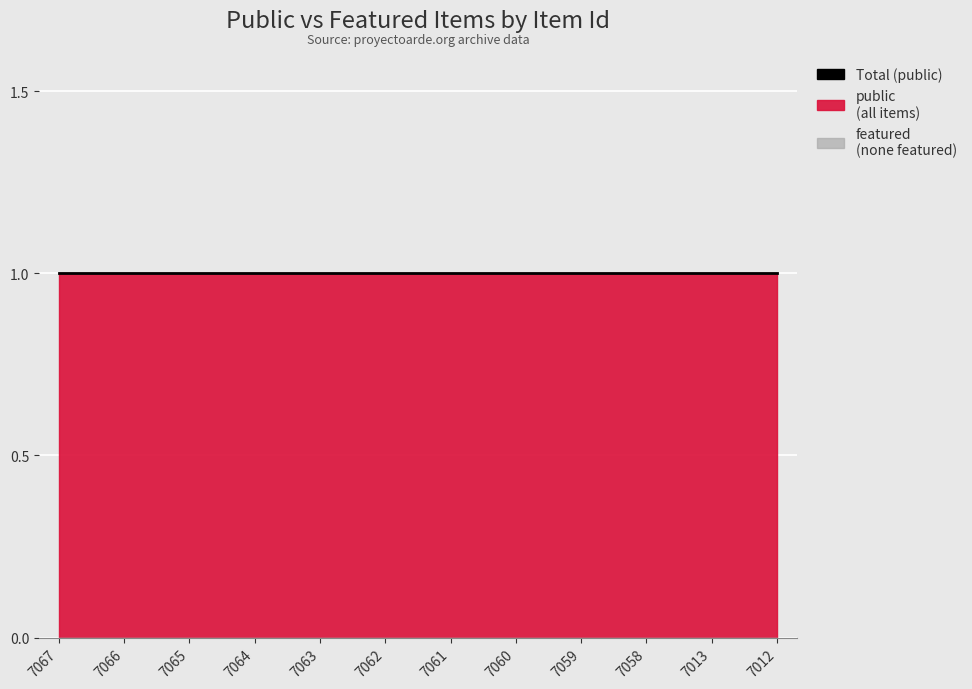

Rank the series by their maximum value, from lowest to highest.

featured, public